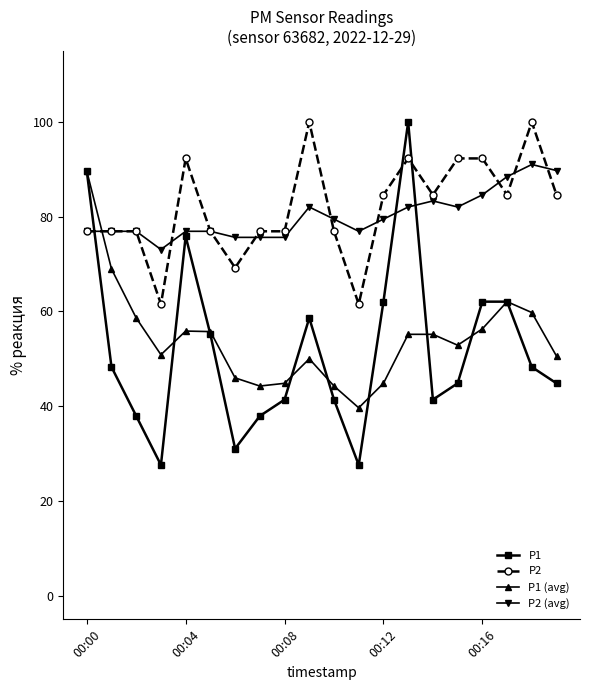

How many values in the P2 series exceed 84?

10